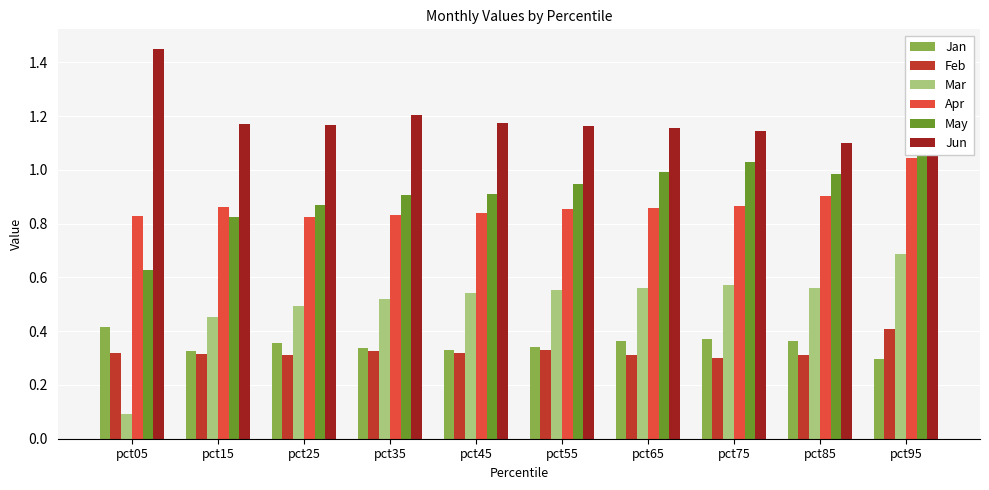

Reading right to left, what are all the values shown in this chart?

Jan: 0.3	0.4	0.4	0.4	0.3	0.3	0.3	0.4	0.3	0.4
Feb: 0.4	0.3	0.3	0.3	0.3	0.3	0.3	0.3	0.3	0.3
Mar: 0.7	0.6	0.6	0.6	0.6	0.5	0.5	0.5	0.5	0.1
Apr: 1.0	0.9	0.9	0.9	0.9	0.8	0.8	0.8	0.9	0.8
May: 1.2	1.0	1.0	1.0	0.9	0.9	0.9	0.9	0.8	0.6
Jun: 1.1	1.1	1.1	1.2	1.2	1.2	1.2	1.2	1.2	1.5